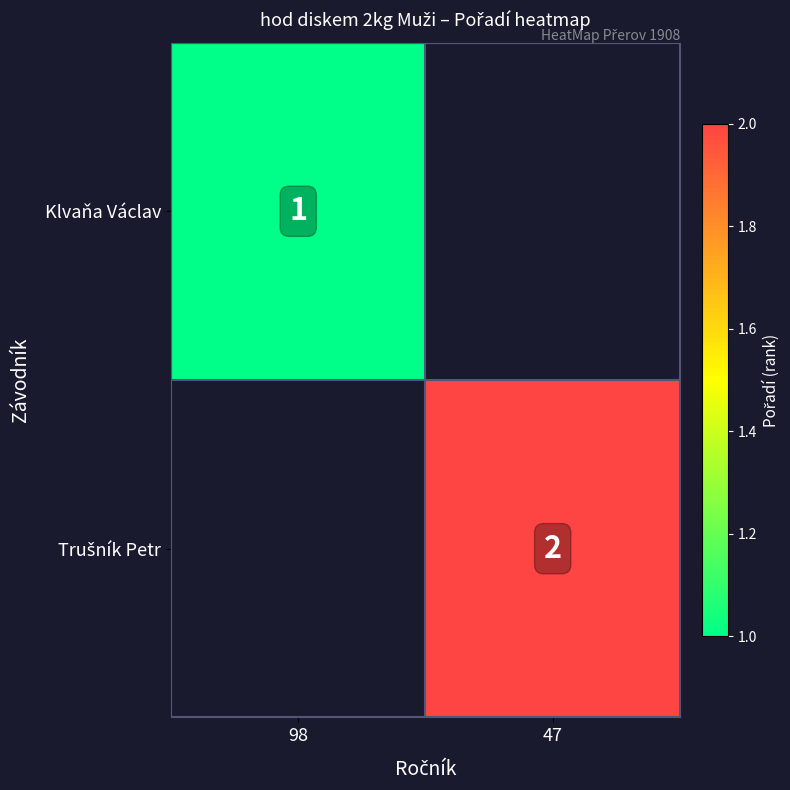

Is it true that Klvaňa Václav equals 1 at 98?

True